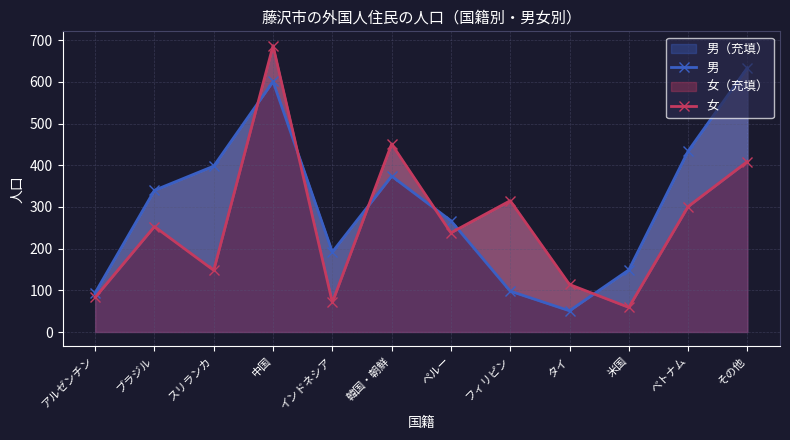

What is the highest value of the 女 series?

687